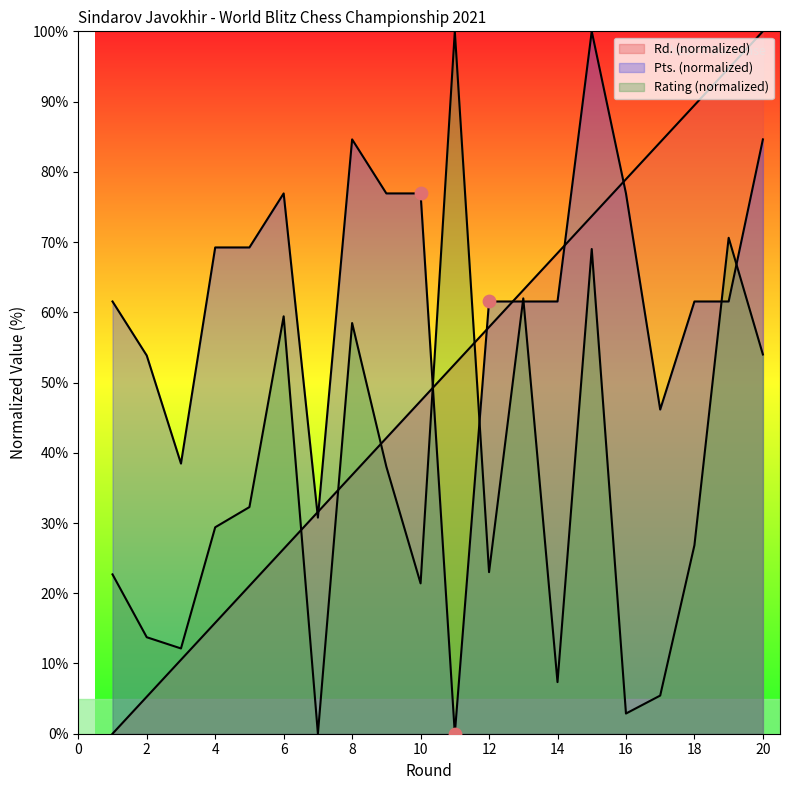

Which series reaches the minimum Y coordinate?

Rating